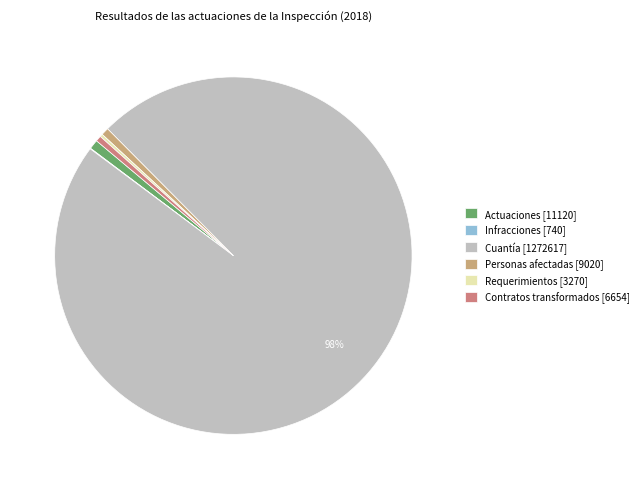

Is there a majority slice in this chart?

Yes